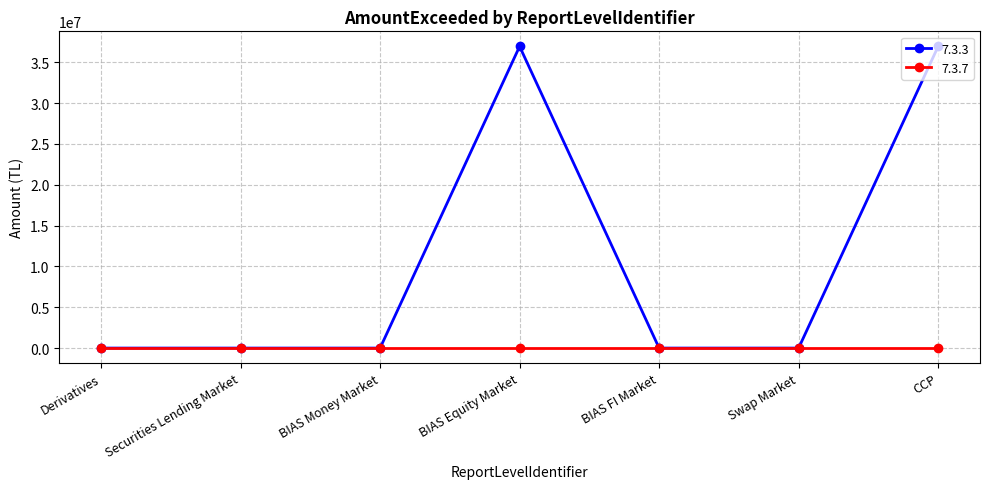

The 7.3.3 series shows -25423036.6 at Securities Lending Market. True or false?

False